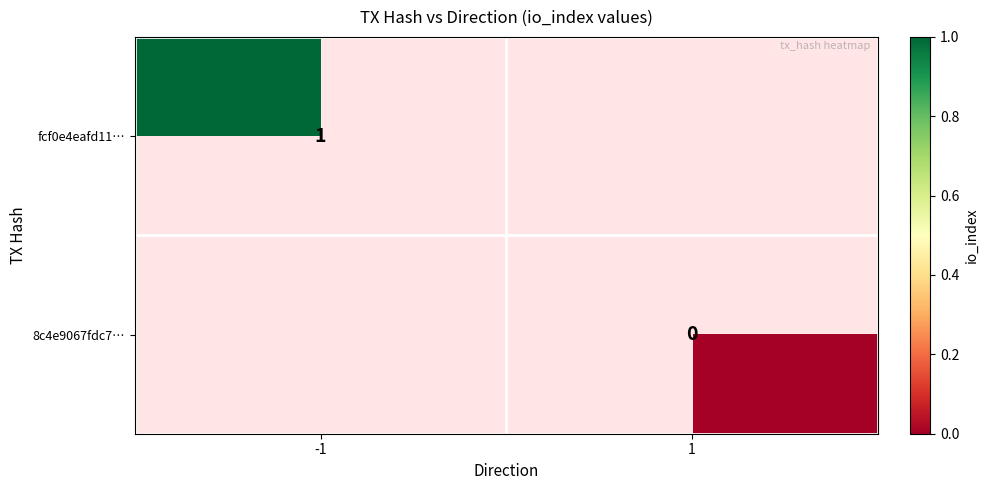

True or false: fcf0e4eafd11… has a value of 0 at -1.

False